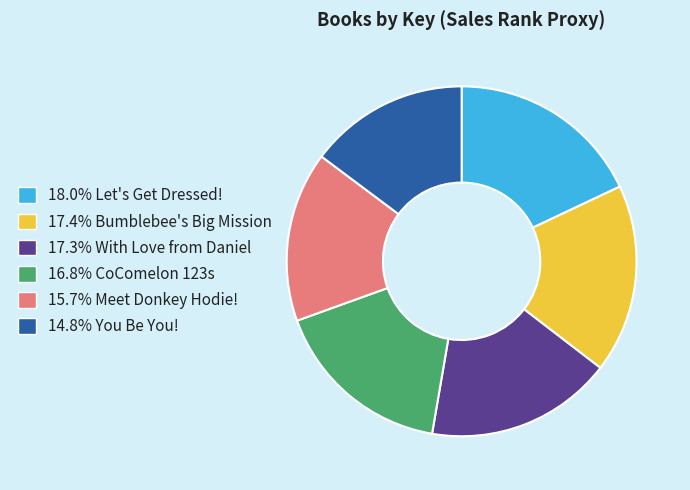

Is there any slice that represents more than half of the pie?

No